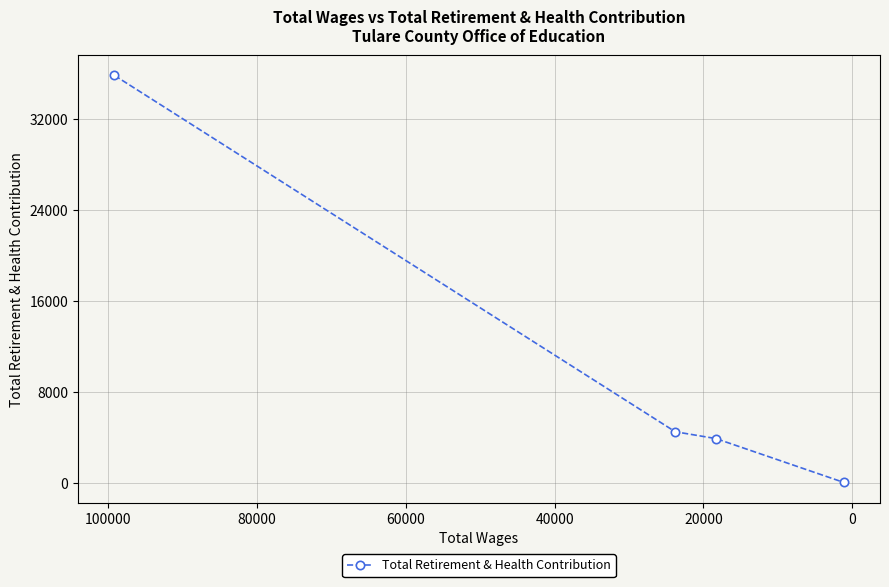

What is the sum of the values at 0 and 40000?

4500